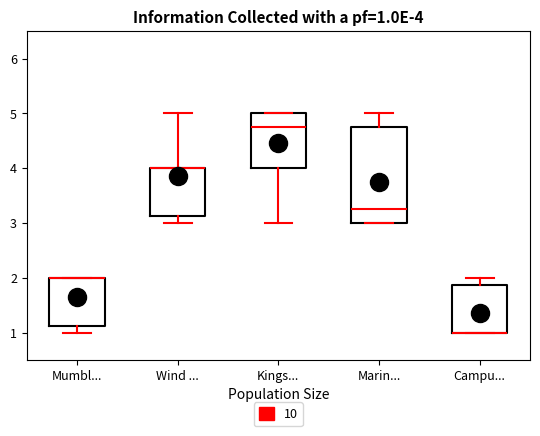

Comparing the boxes themselves (not the whiskers), which one is the tallest?

Marin...